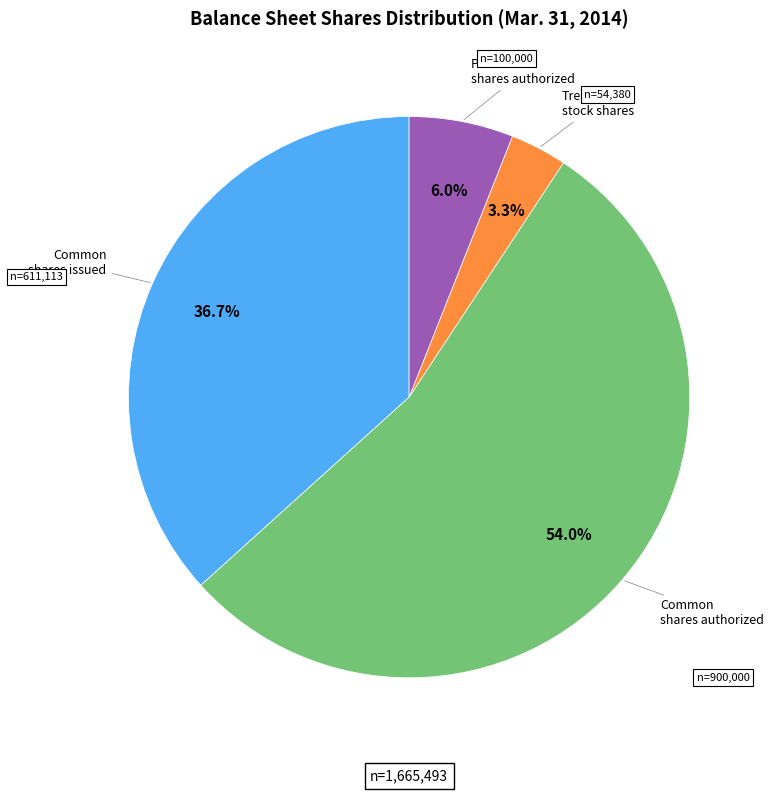

Is there a majority slice in this chart?

Yes